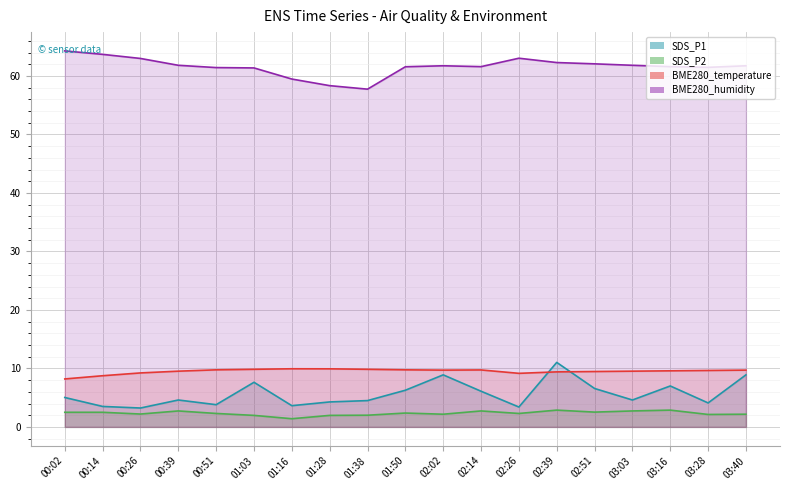

How many data points does each series have?

19